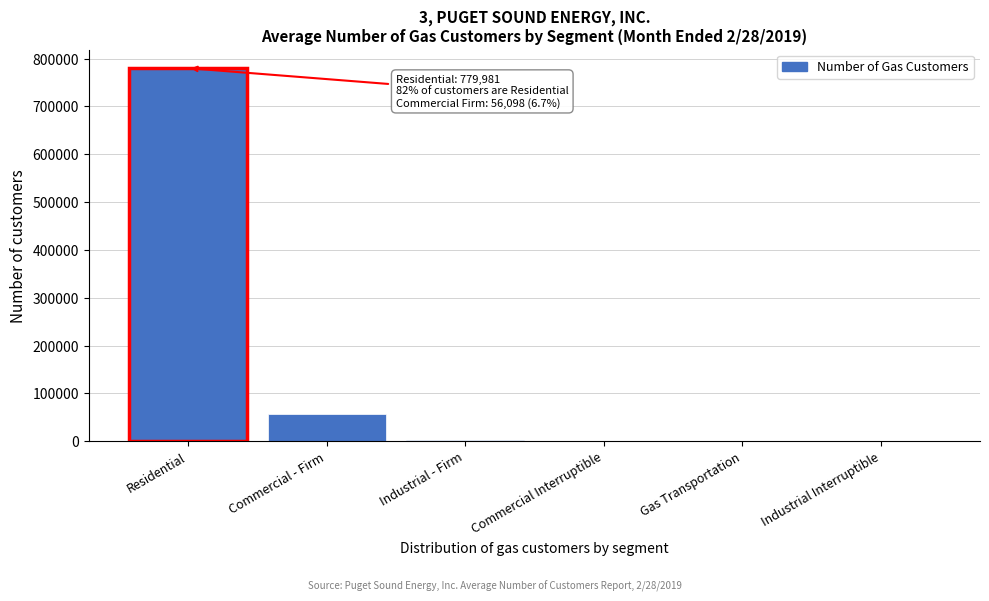

Where is the data nearest to the value 389995?

Commercial - Firm